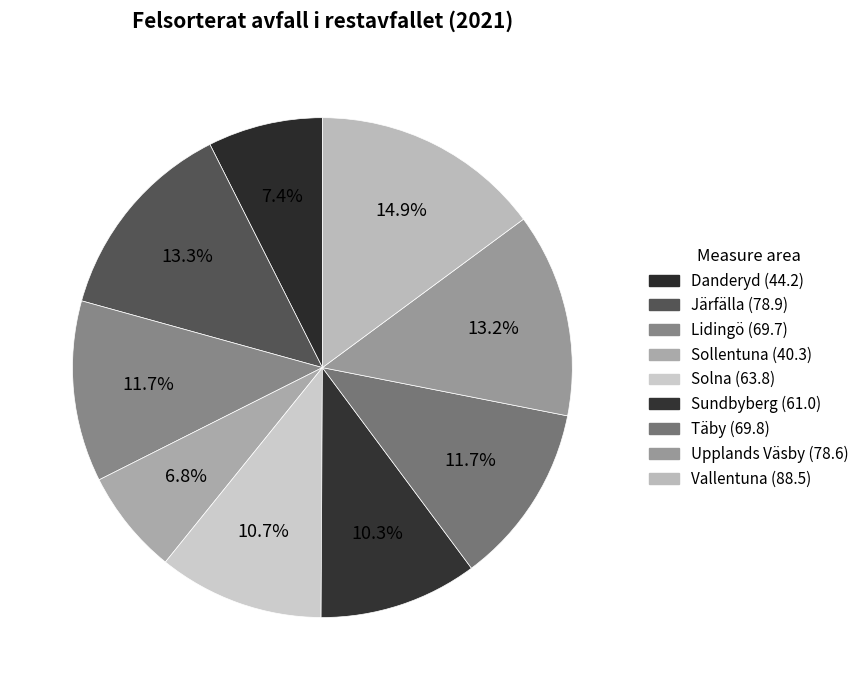

What is the largest slice in the pie chart?

Vallentuna